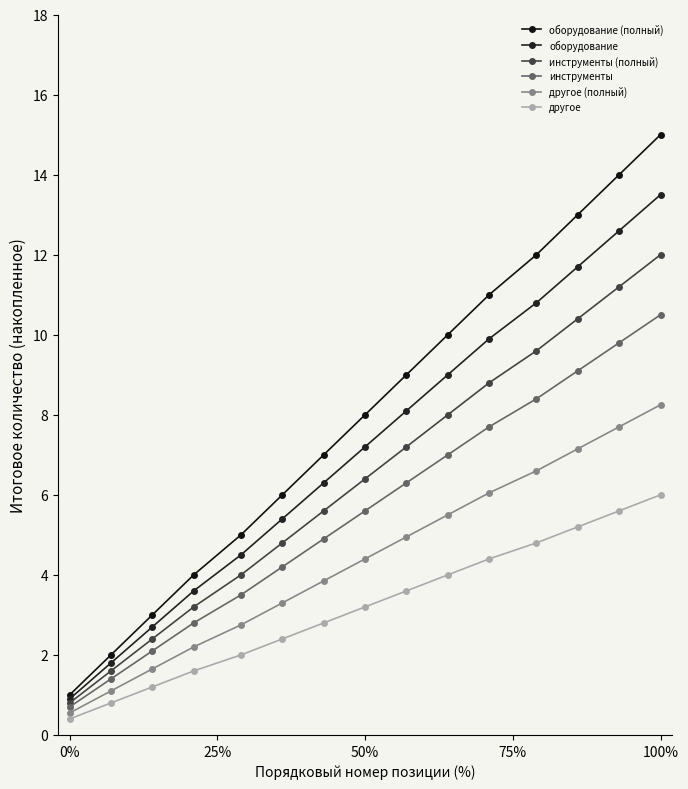

How many data points in оборудование are above 7?

8